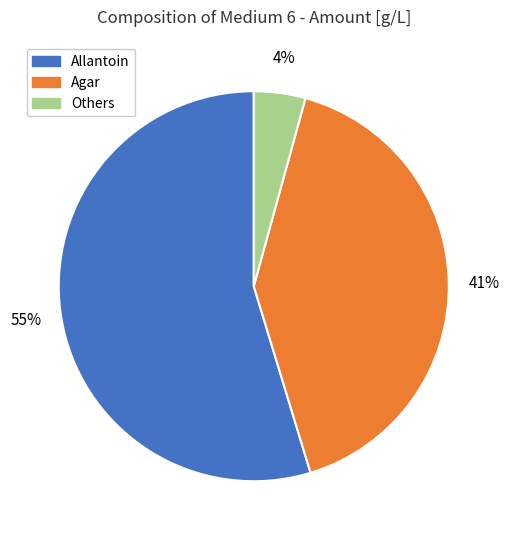

Count the number of slices in the pie.

3